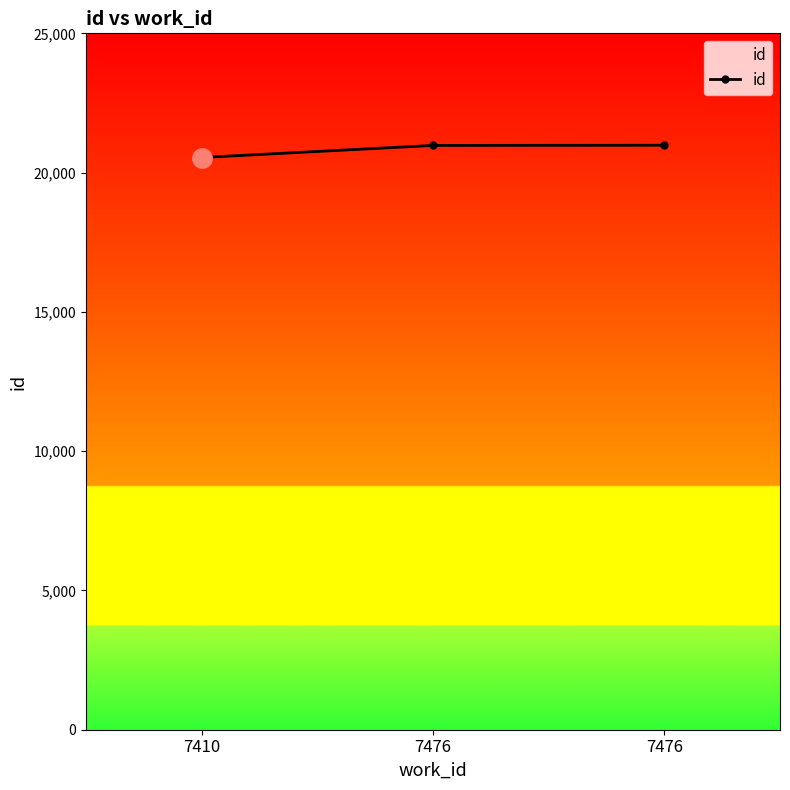

Reading left to right, list all the values displayed in this chart.

20542	20976	20983